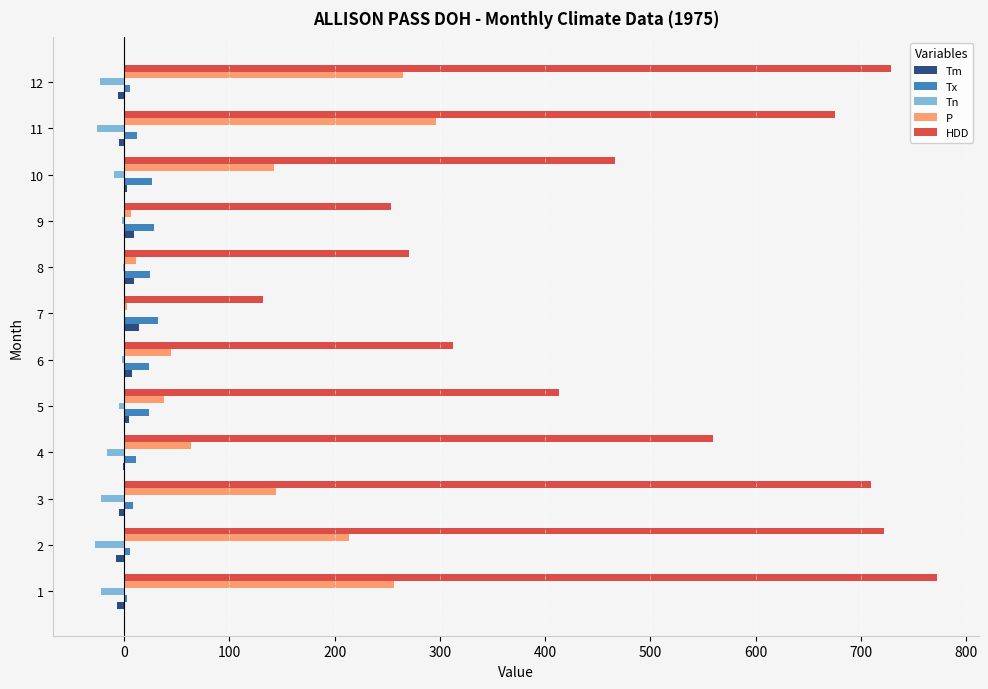

What is the average value of the Tn series?

-12.8